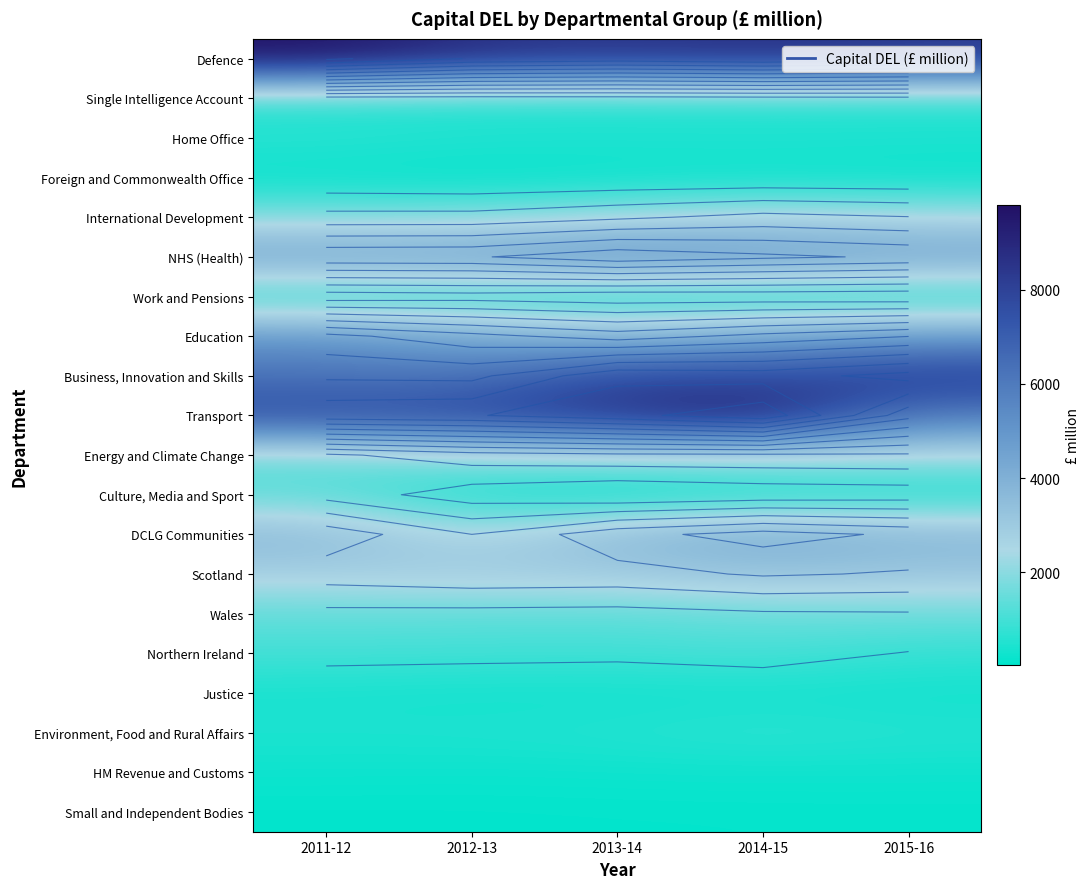

What is the difference between the highest and lowest values at 2014-15?

9297